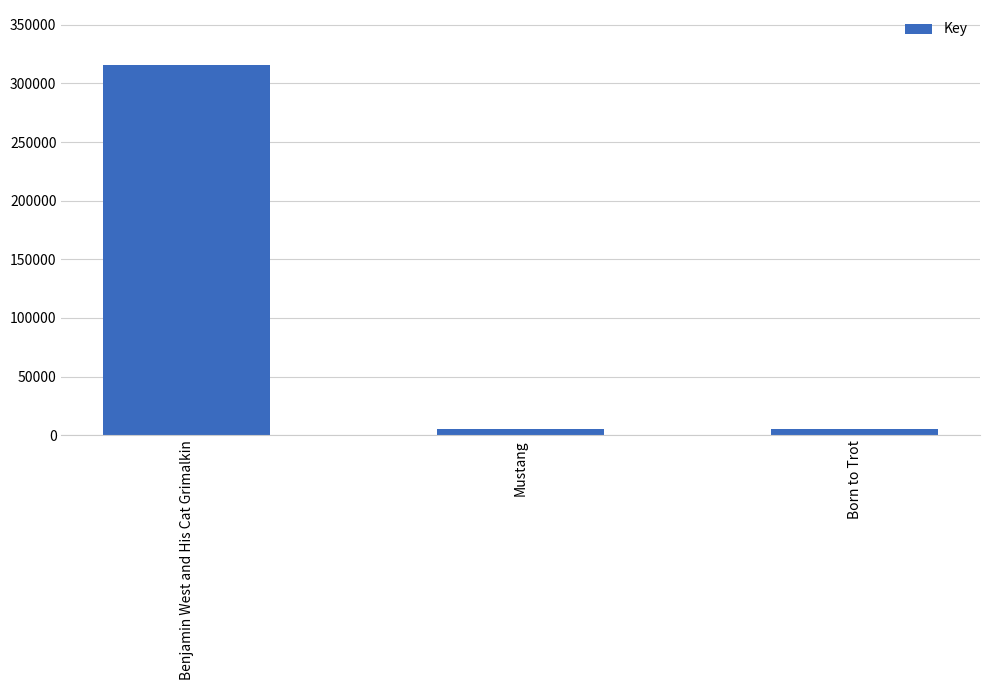

What is the label of the 1st bar from the right?

Born to Trot